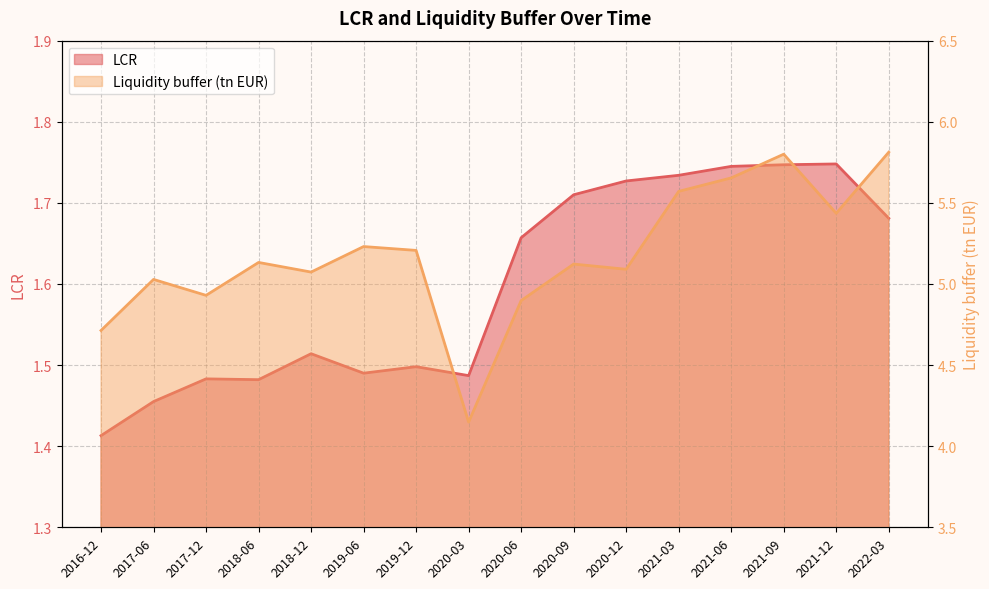

True or false: Liquidity buffer (tn EUR) and LCR cross at least once.

False